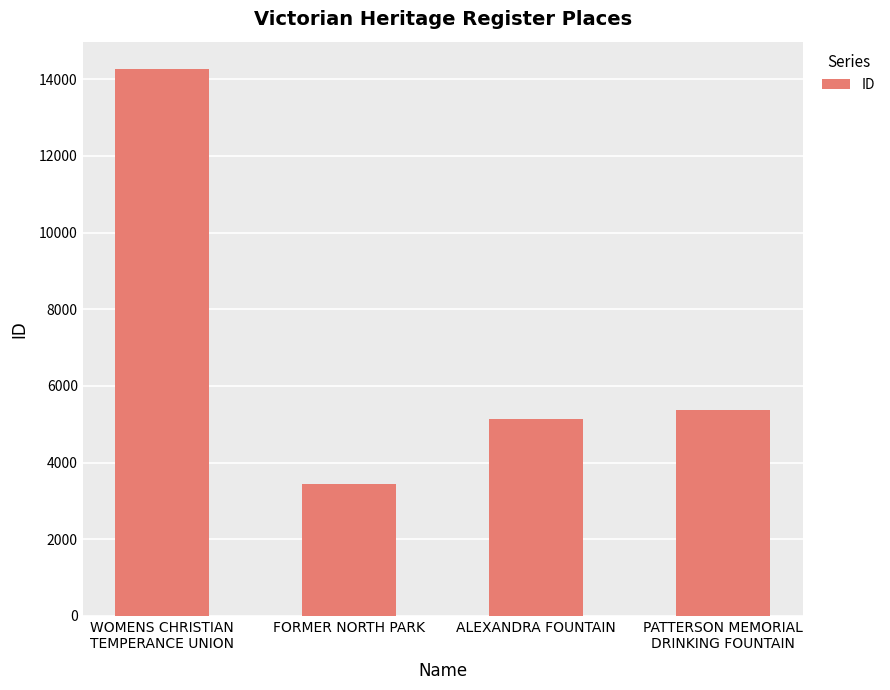

Read the value at FORMER NORTH PARK, to the nearest 100.

3400